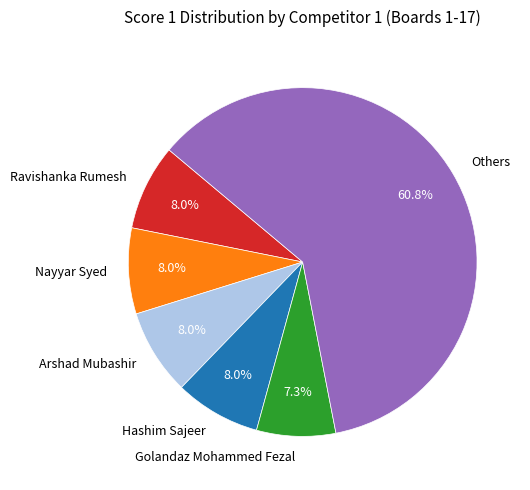

Which has a higher value, Others or Ravishanka Rumesh?

Others